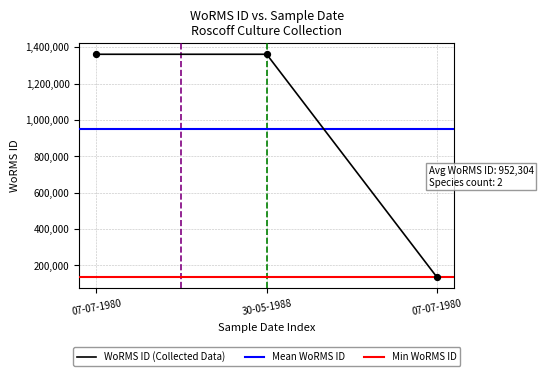

Between 07-07-1980 and 07-07-1980, which is larger?

07-07-1980